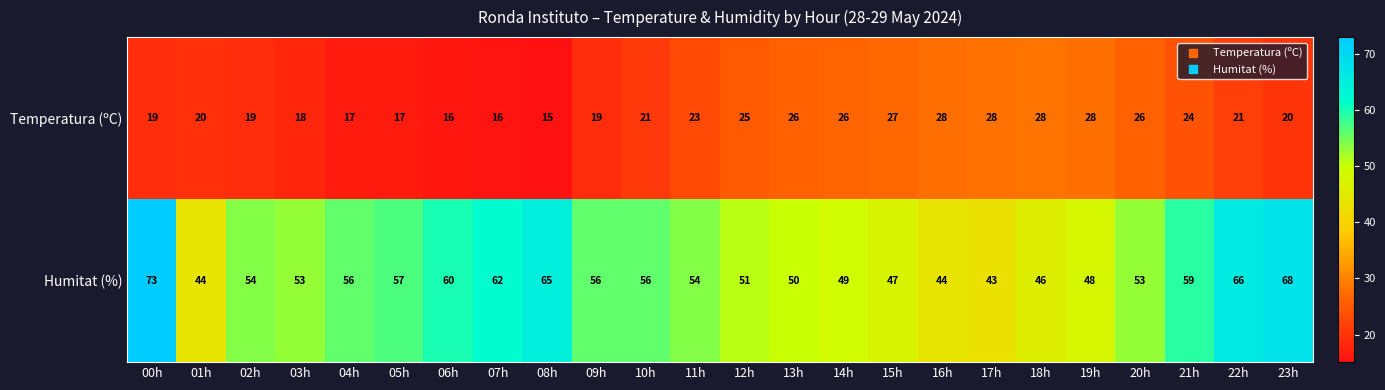

At how many categories does at least one series exceed 25?

24